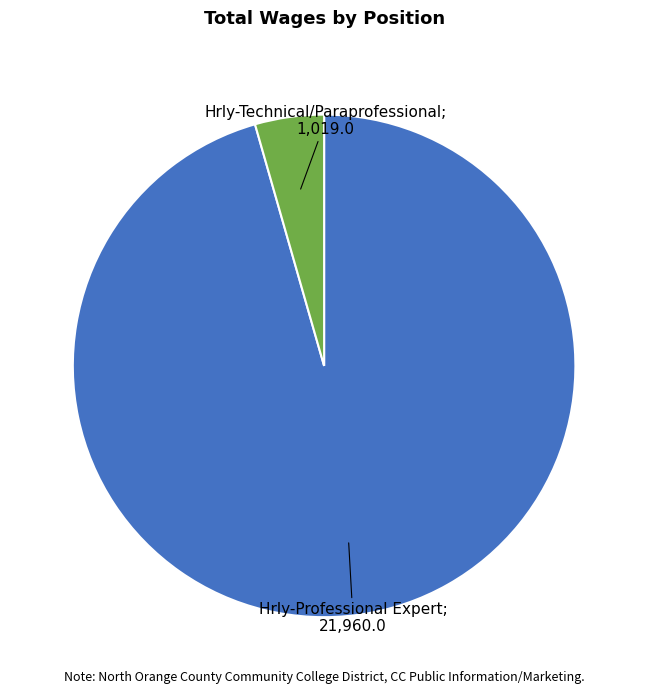

Does any single category account for the majority?

Yes